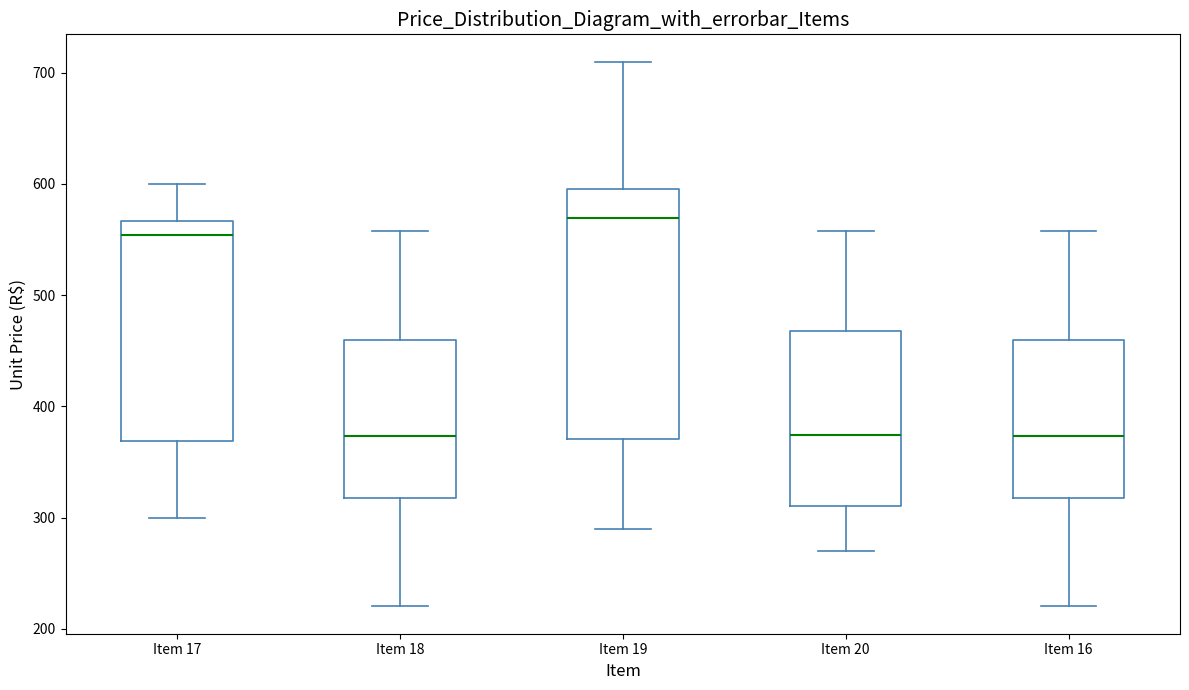

Reading left to right, read every box against the y-axis: the position of its median line, the range the box covers, and the ends of its whiskers. The values are not printed on the chart, so give them approximately, as read against the axis.

Item 17: median 550, box 370 to 570, whiskers 300 to 600
Item 18: median 370, box 320 to 460, whiskers 220 to 560
Item 19: median 570, box 370 to 600, whiskers 290 to 710
Item 20: median 370, box 310 to 470, whiskers 270 to 560
Item 16: median 370, box 320 to 460, whiskers 220 to 560